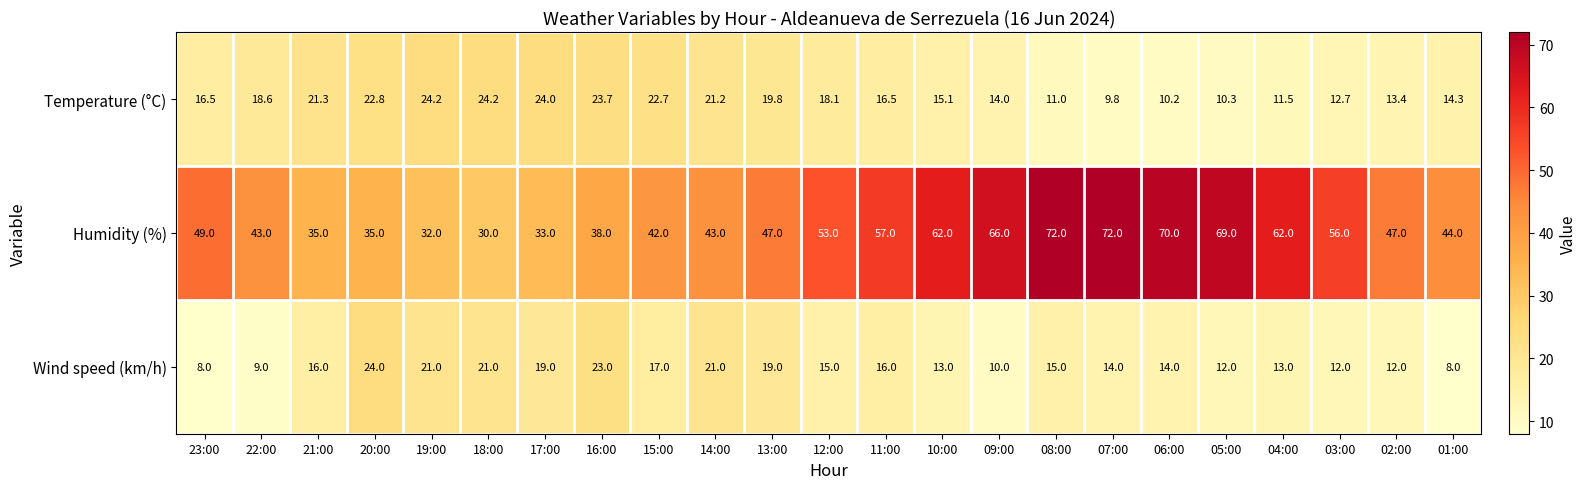

What is the total value across all series at 07:00?

95.8